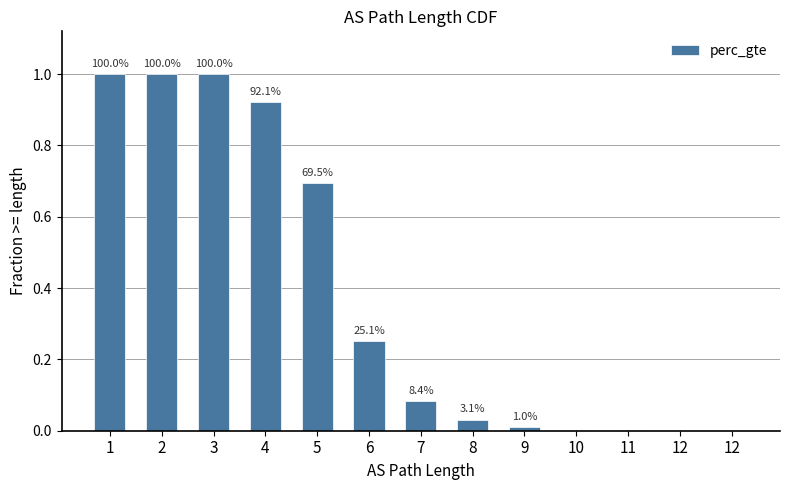

Reading right to left, list all the values displayed in this chart.

0.0	0.0	0.0	0.0	0.0	0.0	0.1	0.3	0.7	0.9	1.0	1.0	1.0